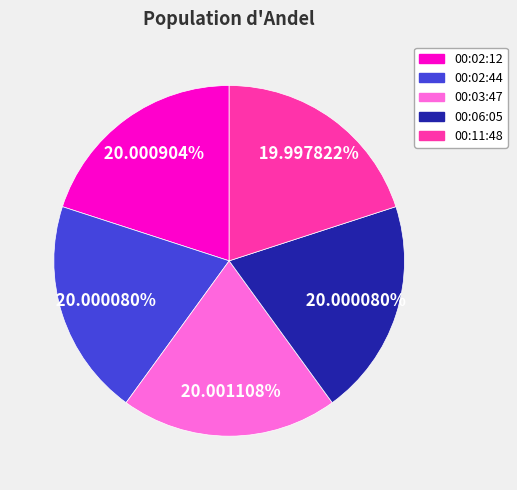

Does any single category account for the majority?

No